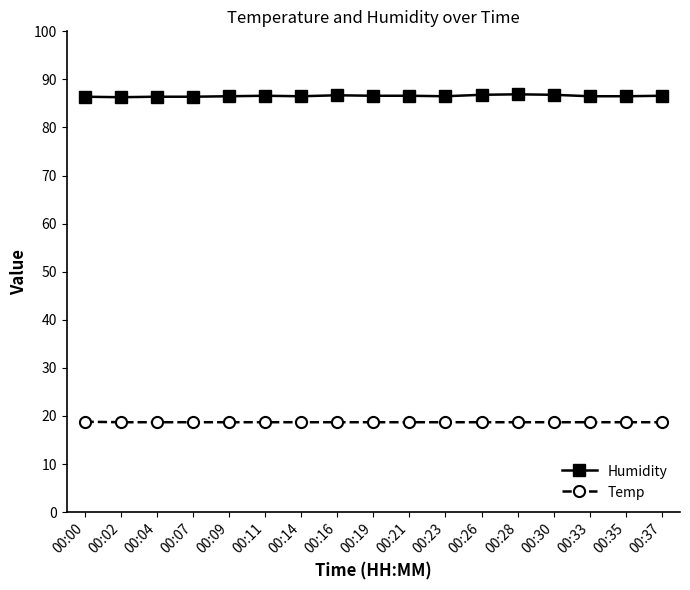

At how many categories does at least one series exceed 33?

17